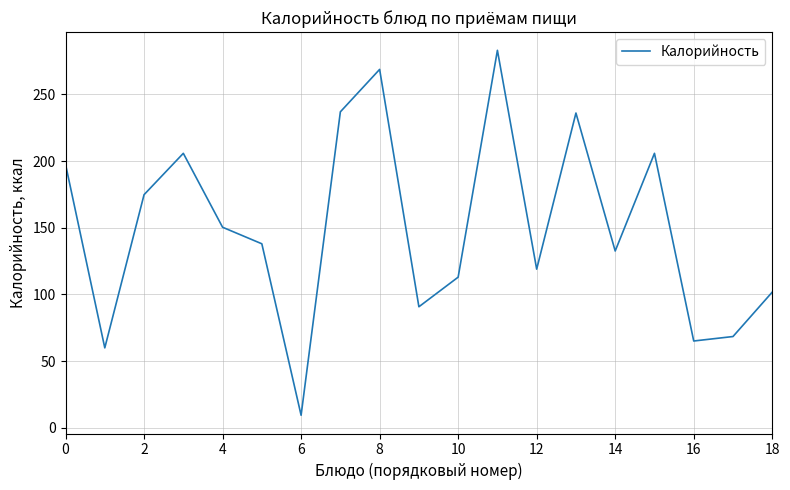

What is the minimum value shown in the chart?

9.5